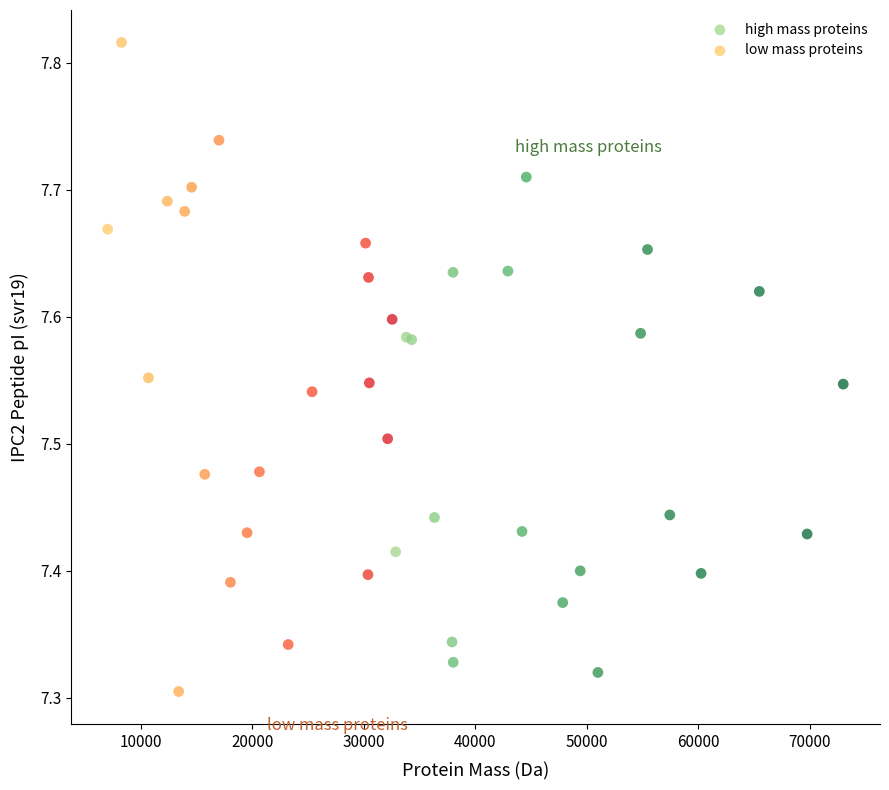

Which series reaches the minimum Y coordinate?

low mass proteins